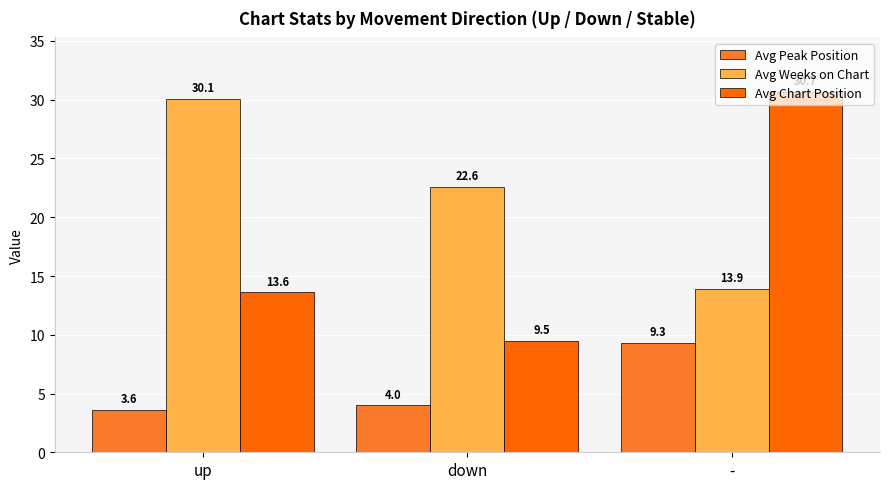

What are all the series names shown in the legend?

Avg Peak Position, Avg Weeks on Chart, Avg Chart Position